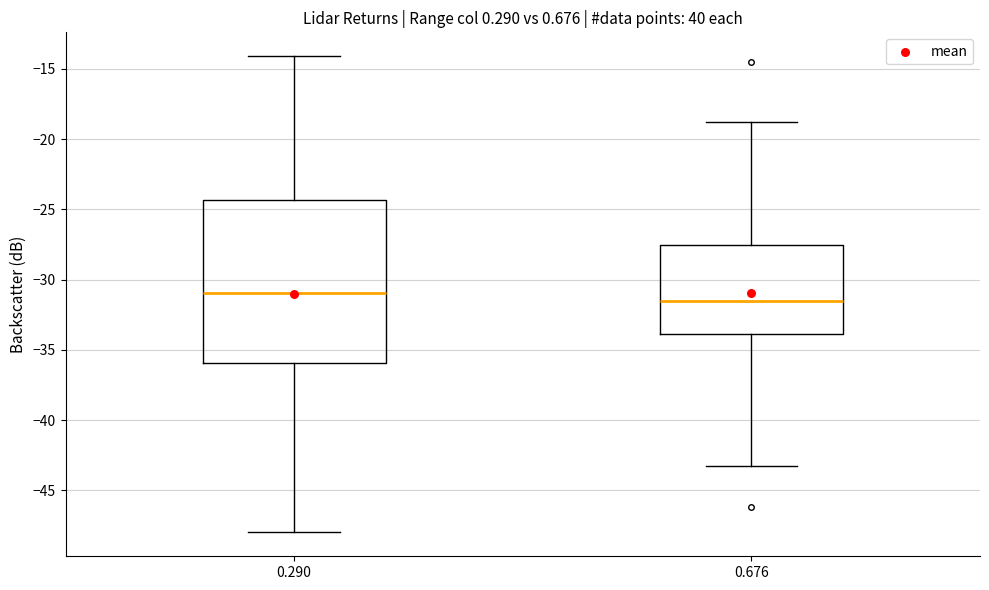

Where does the median line of the box at x = 0.676 sit on the y-axis? The values are not printed on the chart, so give them approximately, as read against the axis.

-31.5